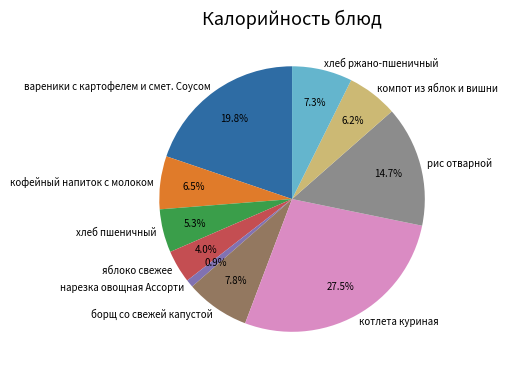

Count the number of slices in the pie.

10